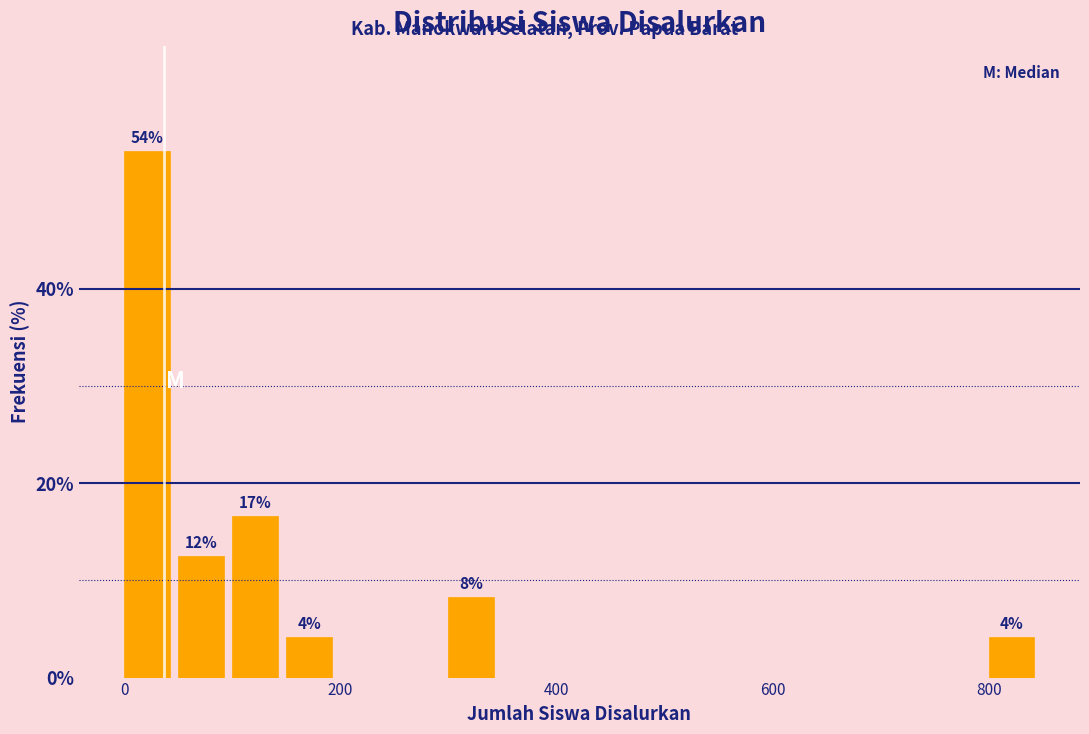

Around what value on the x-axis is the tallest bar? Give the approximate position of its centre, as read against the axis.

20